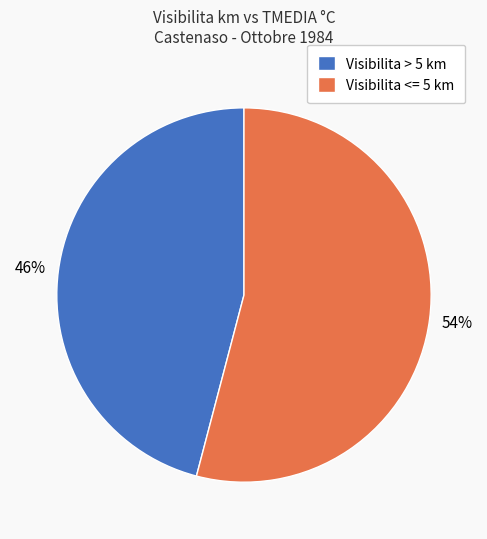

How many slices are in this pie chart?

2